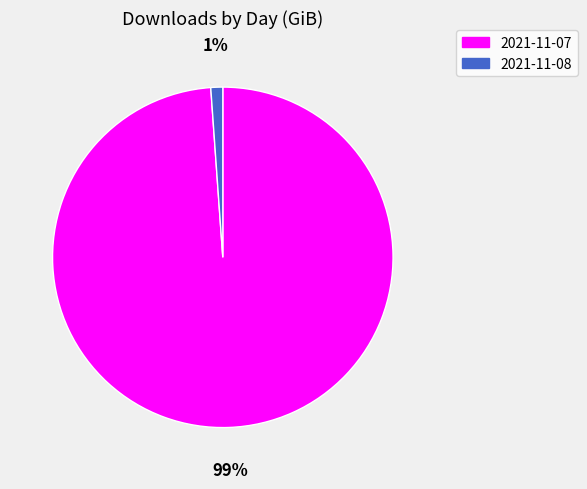

To the nearest percent, what portion does 2021-11-08 represent?

1%